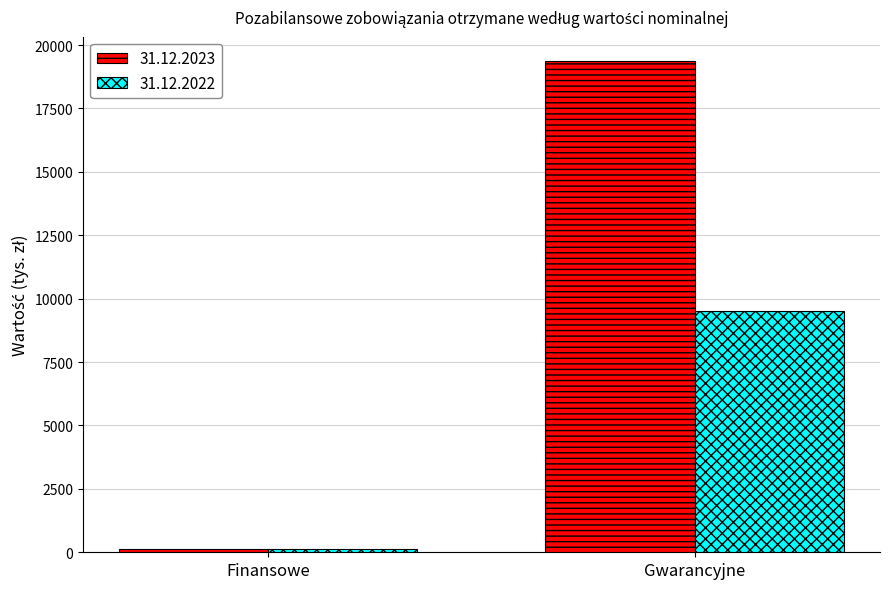

List the labels in order of 31.12.2022 value, largest first.

Gwarancyjne, Finansowe